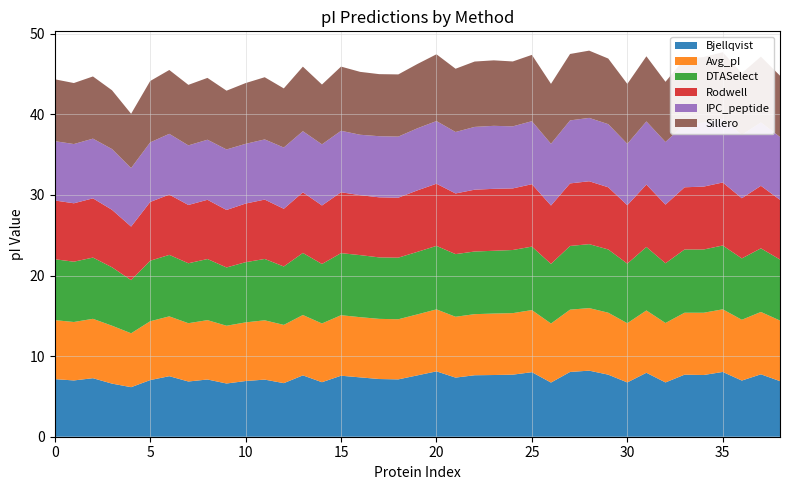

Reading right to left, extract all data points from this chart.

Bjellqvist: 38=6.9	37=7.7	36=7.0	35=8.0	34=7.7	33=7.7	32=6.7	31=7.9	30=6.7	29=7.7	28=8.2	27=8.0	26=6.7	25=8.0	24=7.7	23=7.7	22=7.6	21=7.3	20=8.1	19=7.6	18=7.1	17=7.2	16=7.4	15=7.6	14=6.8	13=7.6	12=6.6	11=7.1	10=6.9	9=6.6	8=7.1	7=6.9	6=7.5	5=7.0	4=6.1	3=6.6	2=7.3	1=7.0	0=7.1
Avg_pI: 38=7.5	37=7.7	36=7.5	35=7.8	34=7.7	33=7.7	32=7.4	31=7.7	30=7.3	29=7.7	28=7.8	27=7.7	26=7.3	25=7.7	24=7.6	23=7.6	22=7.6	21=7.5	20=7.7	19=7.6	18=7.5	17=7.5	16=7.5	15=7.5	14=7.3	13=7.5	12=7.2	11=7.4	10=7.3	9=7.2	8=7.4	7=7.2	6=7.4	5=7.3	4=6.7	3=7.2	2=7.4	1=7.3	0=7.3
DTASelect: 38=7.6	37=7.9	36=7.6	35=7.9	34=7.8	33=7.8	32=7.4	31=7.9	30=7.4	29=7.8	28=7.9	27=7.9	26=7.4	25=7.9	24=7.8	23=7.8	22=7.8	21=7.8	20=7.9	19=7.8	18=7.6	17=7.6	16=7.7	15=7.7	14=7.4	13=7.7	12=7.2	11=7.6	10=7.5	9=7.2	8=7.6	7=7.4	6=7.6	5=7.5	4=6.6	3=7.2	2=7.6	1=7.5	0=7.6
IPC_peptide: 38=7.8	37=7.9	36=7.9	35=7.9	34=7.9	33=7.8	32=7.8	31=7.8	30=7.6	29=7.8	28=7.9	27=7.8	26=7.7	25=7.8	24=7.7	23=7.8	22=7.8	21=7.6	20=7.8	19=7.7	18=7.6	17=7.6	16=7.5	15=7.6	14=7.6	13=7.6	12=7.6	11=7.5	10=7.4	9=7.5	8=7.5	7=7.4	6=7.5	5=7.4	4=7.3	3=7.5	2=7.4	1=7.4	0=7.4
Sillero: 38=7.6	37=8.2	36=7.7	35=8.3	34=8.1	33=8.1	32=7.5	31=8.1	30=7.4	29=8.1	28=8.3	27=8.2	26=7.4	25=8.2	24=8.1	23=8.1	22=8.1	21=7.8	20=8.3	19=8.0	18=7.7	17=7.7	16=7.8	15=8.0	14=7.4	13=8.0	12=7.3	11=7.7	10=7.5	9=7.3	8=7.7	7=7.5	6=7.9	5=7.6	4=6.7	3=7.3	2=7.7	1=7.6	0=7.7
Rodwell: 38=7.4	37=7.8	36=7.5	35=7.8	34=7.8	33=7.7	32=7.3	31=7.7	30=7.2	29=7.7	28=7.8	27=7.8	26=7.2	25=7.7	24=7.6	23=7.7	22=7.7	21=7.5	20=7.7	19=7.6	18=7.4	17=7.5	16=7.4	15=7.6	14=7.3	13=7.5	12=7.2	11=7.4	10=7.3	9=7.1	8=7.4	7=7.2	6=7.5	5=7.3	4=6.6	3=7.1	2=7.4	1=7.2	0=7.3